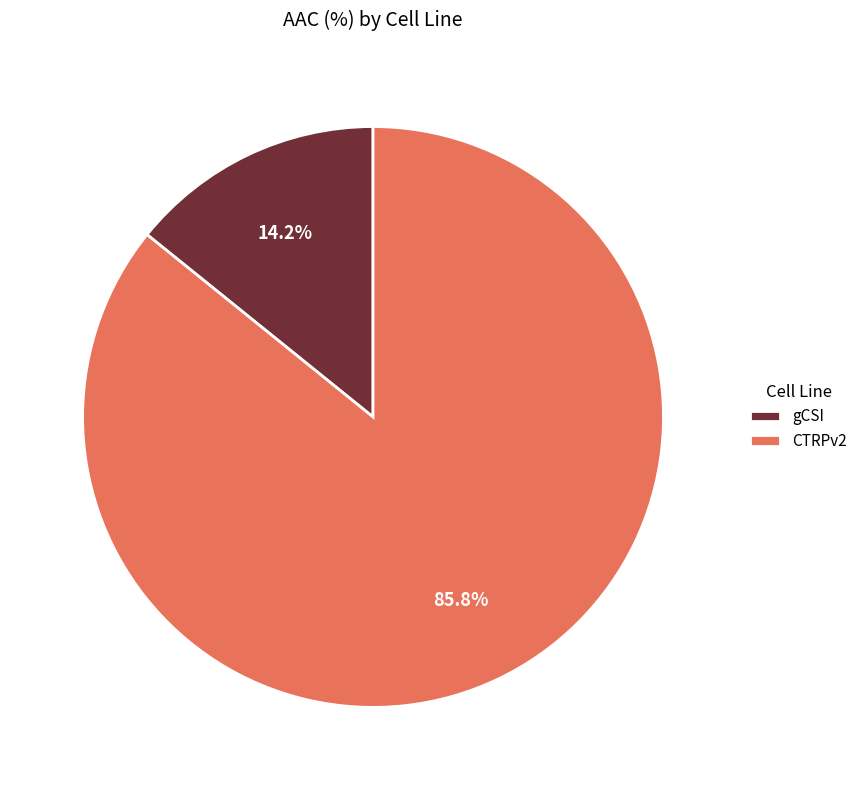

To the nearest percent, what is the difference between the largest and smallest slice percentages?

72%